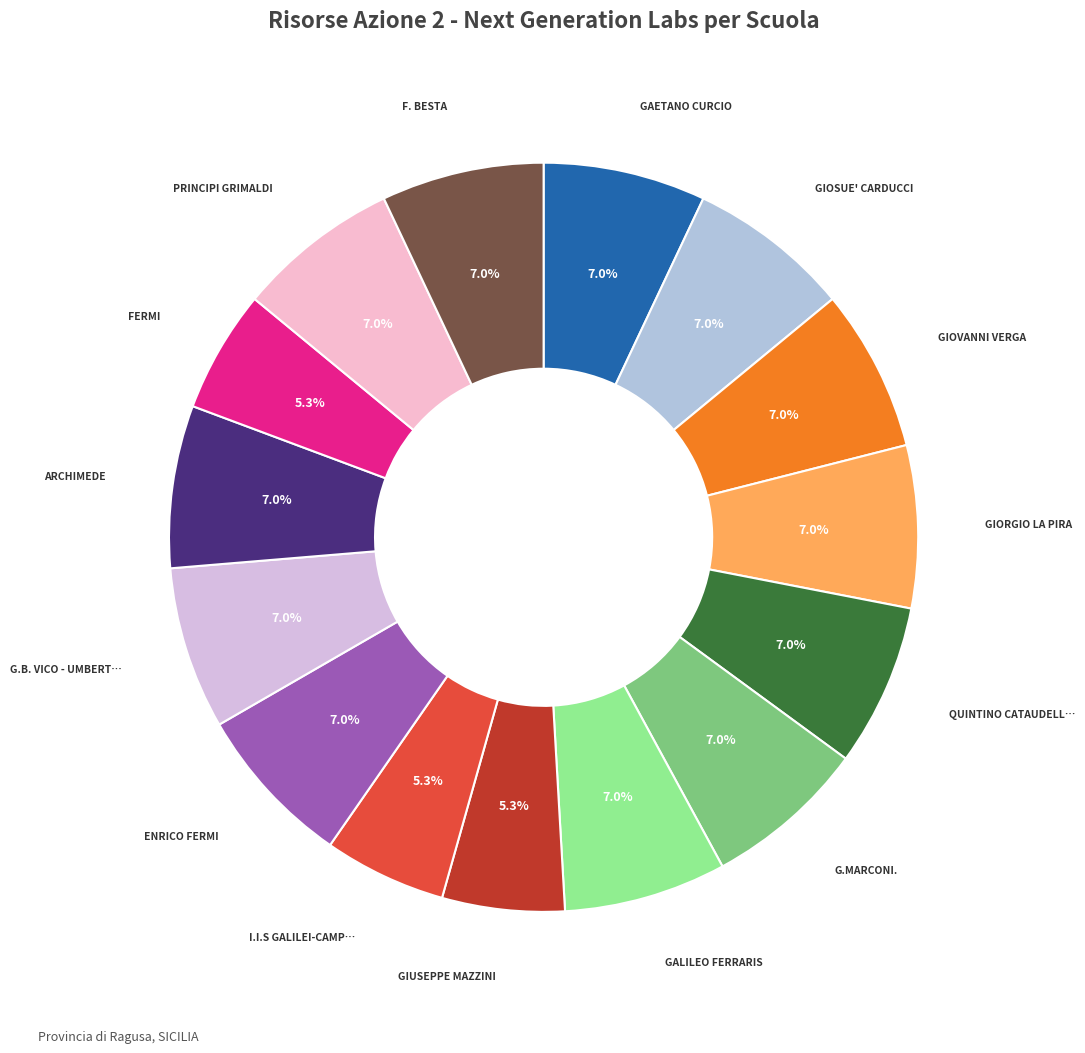

How many slices are in this pie chart?

15